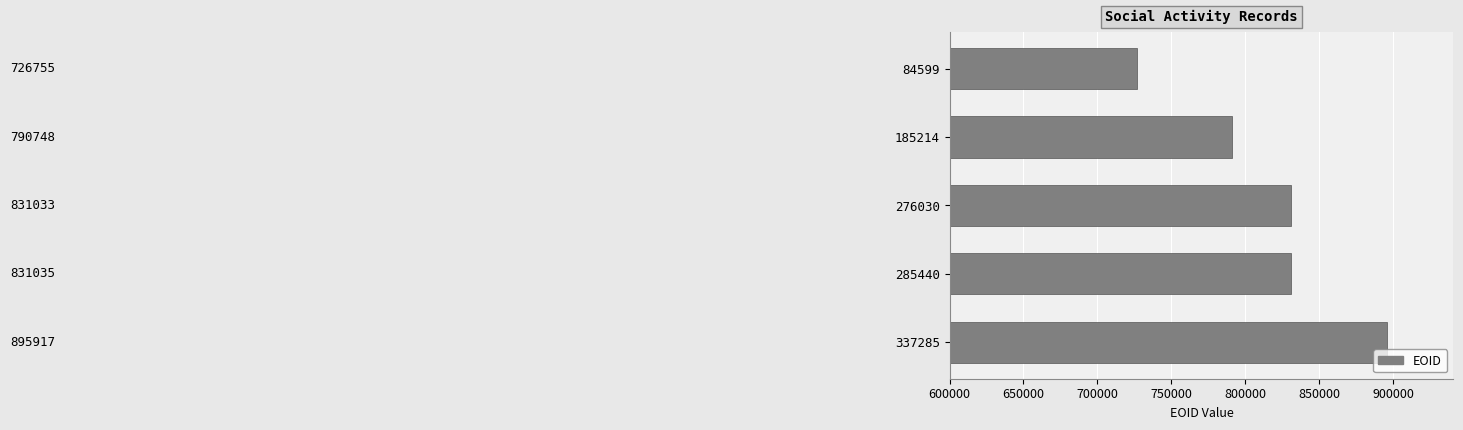

How many bars are there in total?

5